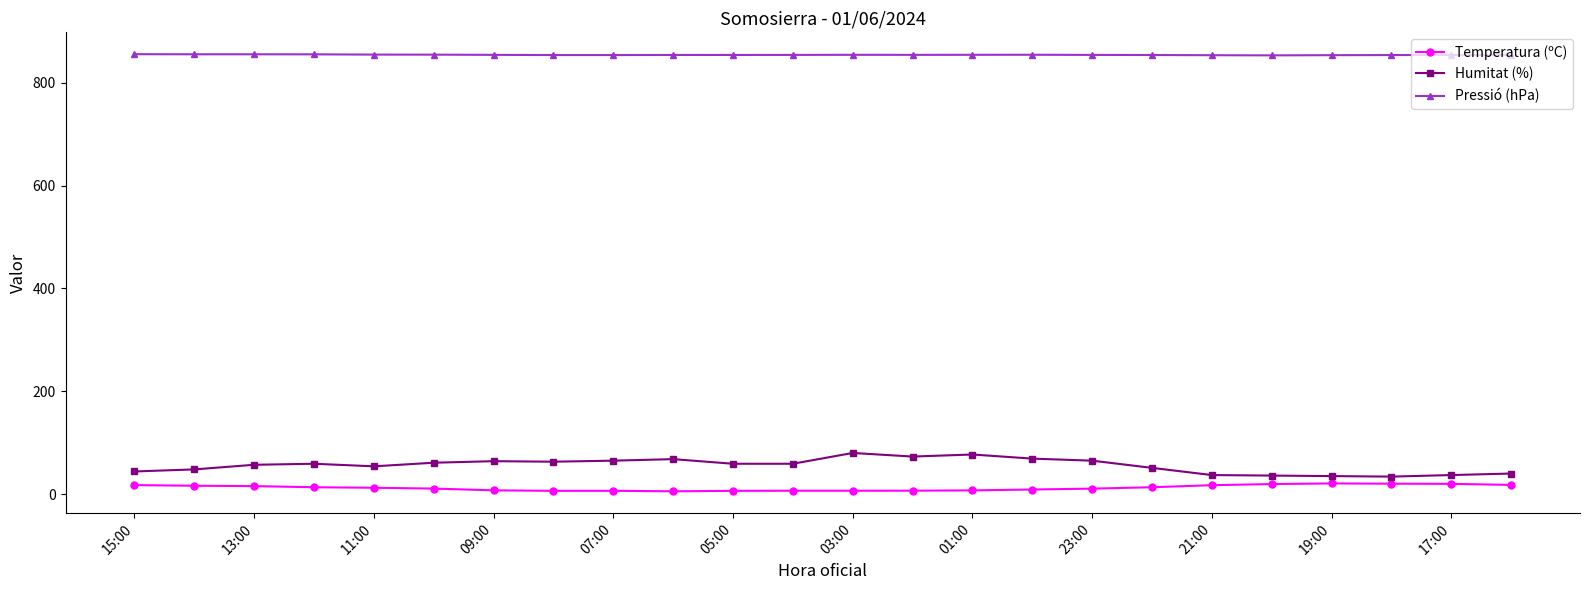

At how many categories does at least one series exceed 149?

24